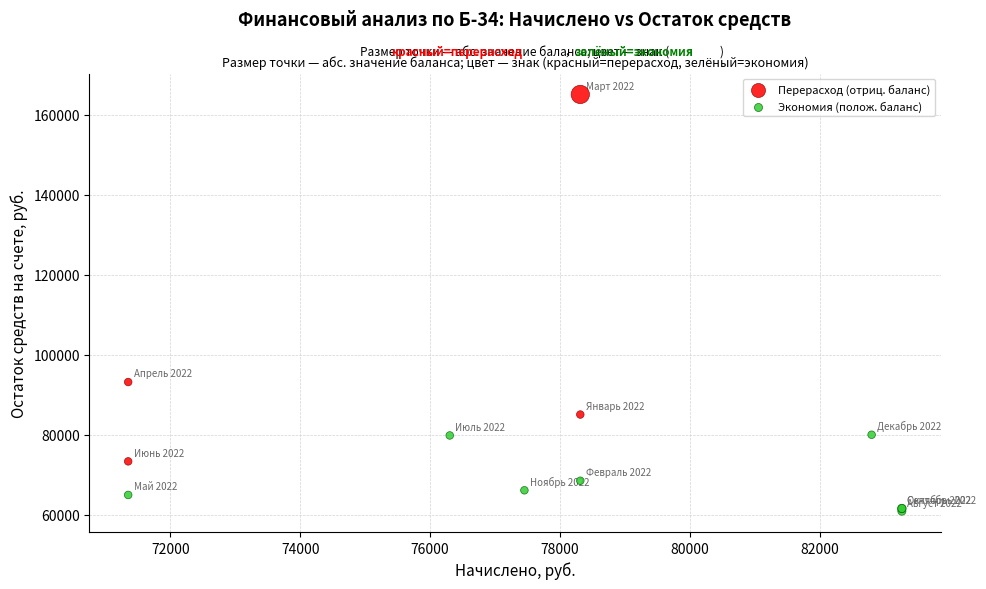

What are all the series names shown in the legend?

Перерасход (отриц. баланс), Экономия (полож. баланс)